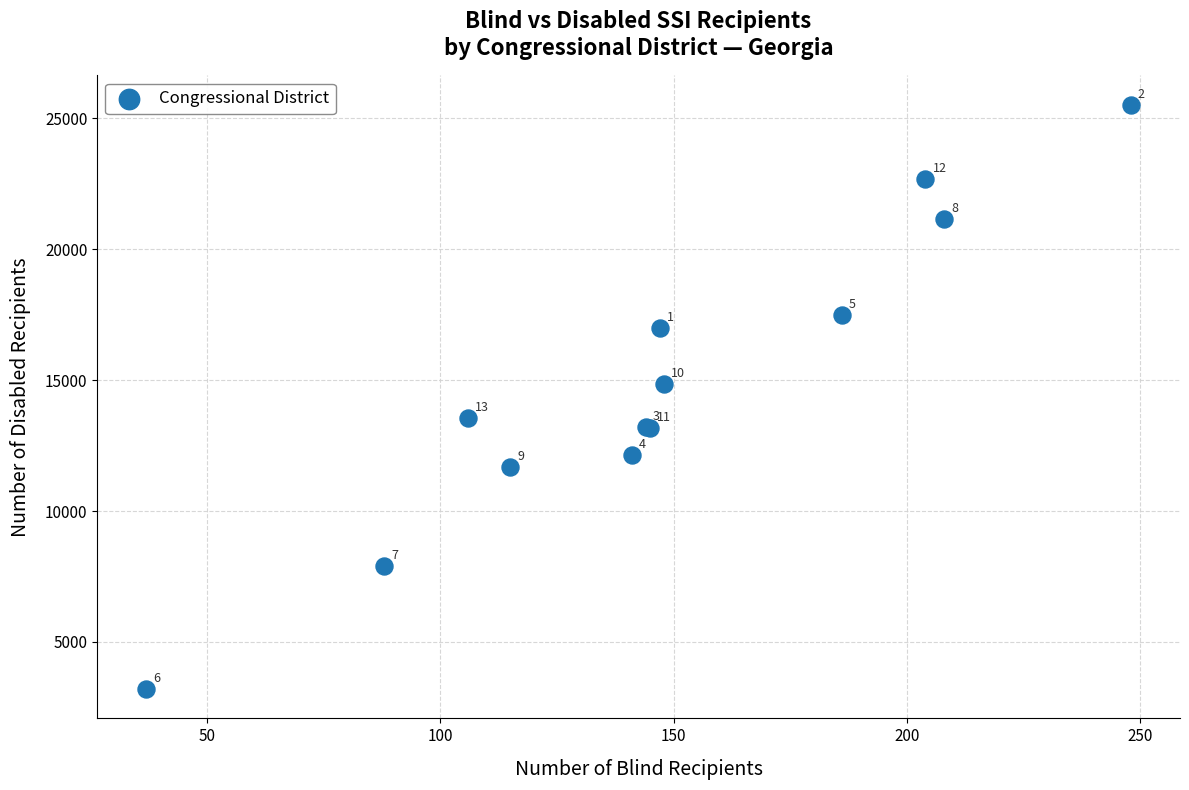

What Y value in the scatter plot is closest to 14359?

14836